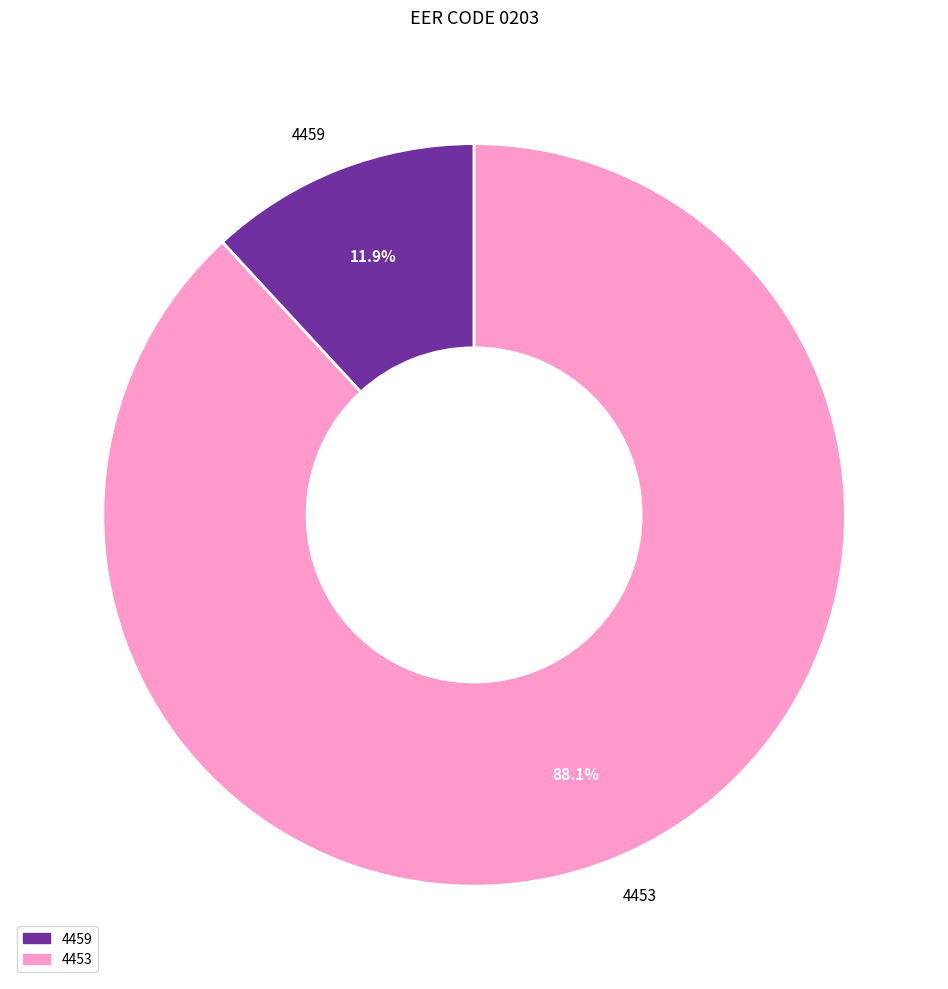

How many segments does this pie chart have?

2